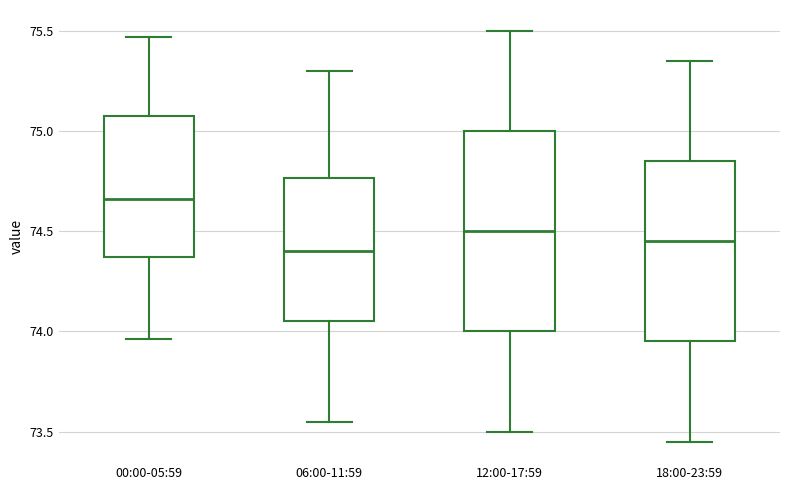

Where does the lower whisker of the box for 12:00-17:59 end on the y-axis? The values are not printed on the chart, so give them approximately, as read against the axis.

73.50